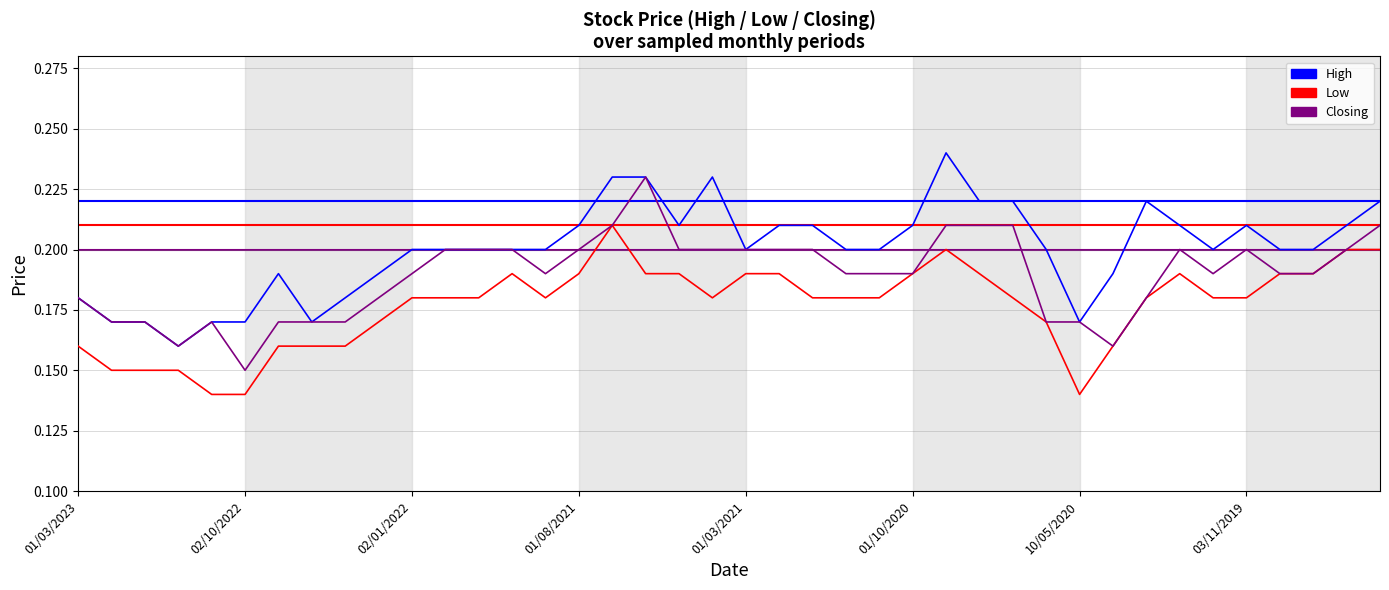

Rank the series by their maximum value, from lowest to highest.

Low, Closing, High